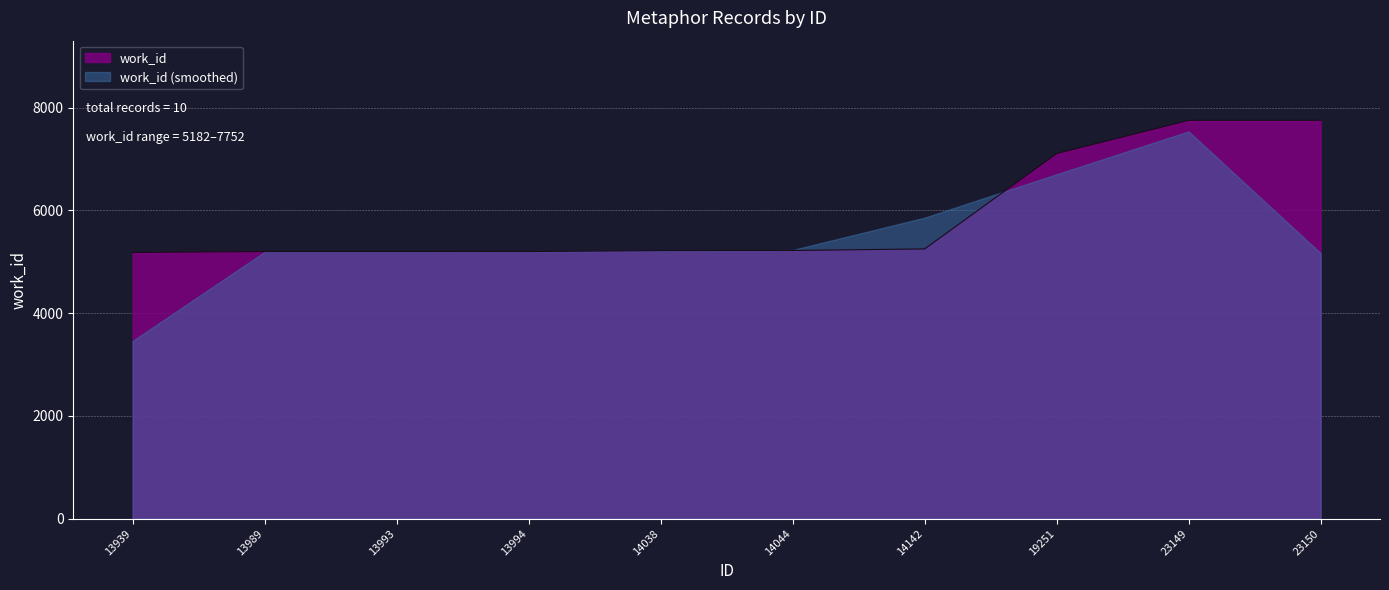

Between 23149 and 14142, which is larger?

23149